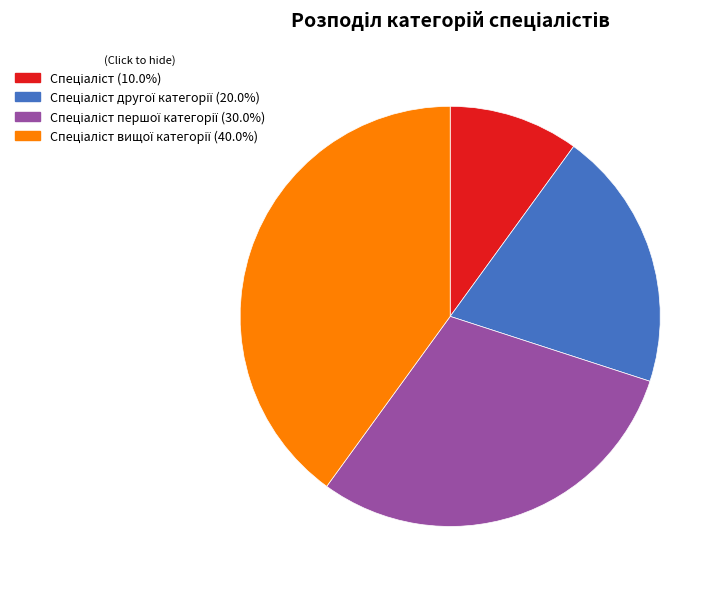

Is there any slice that represents more than half of the pie?

No